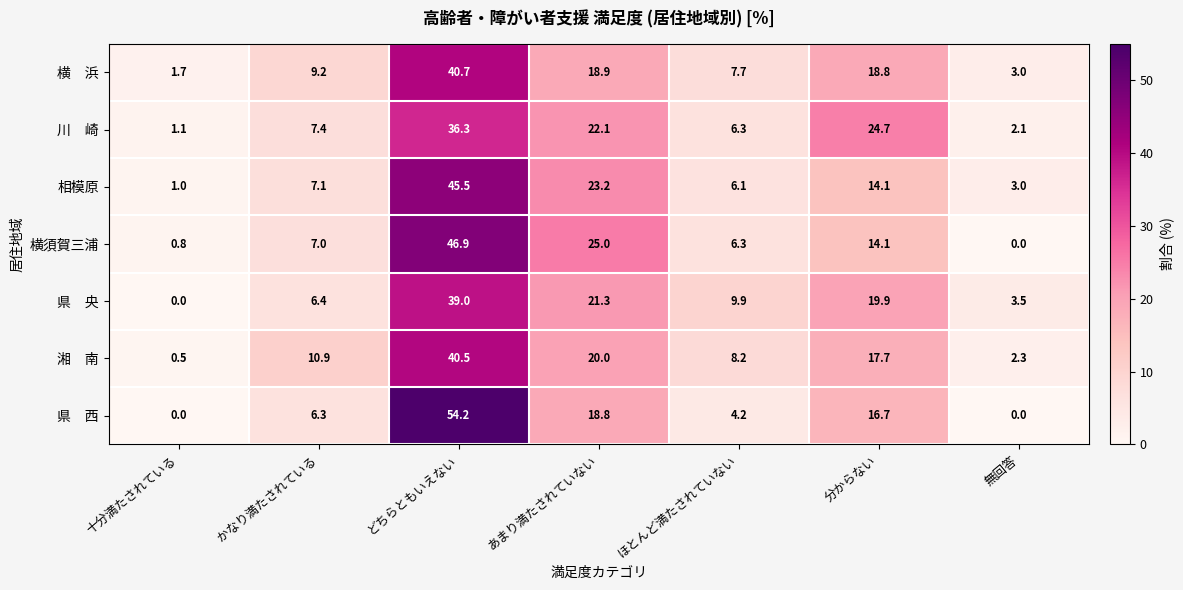

What is the difference between the 相模原 values at 十分満たされている and どちらともいえない?

44.5